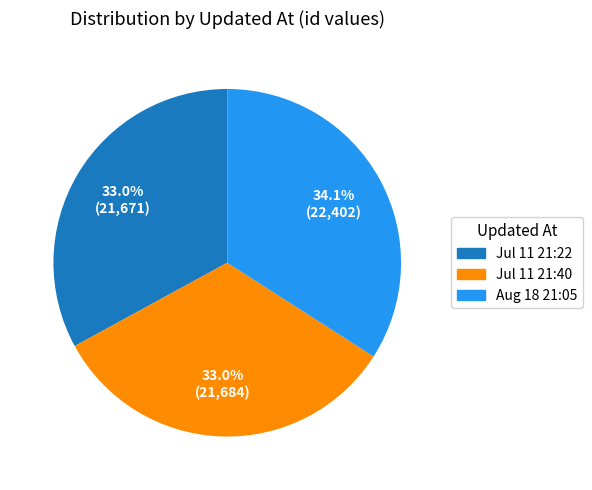

To the nearest percent, what is the difference between the largest and smallest slice percentages?

1%